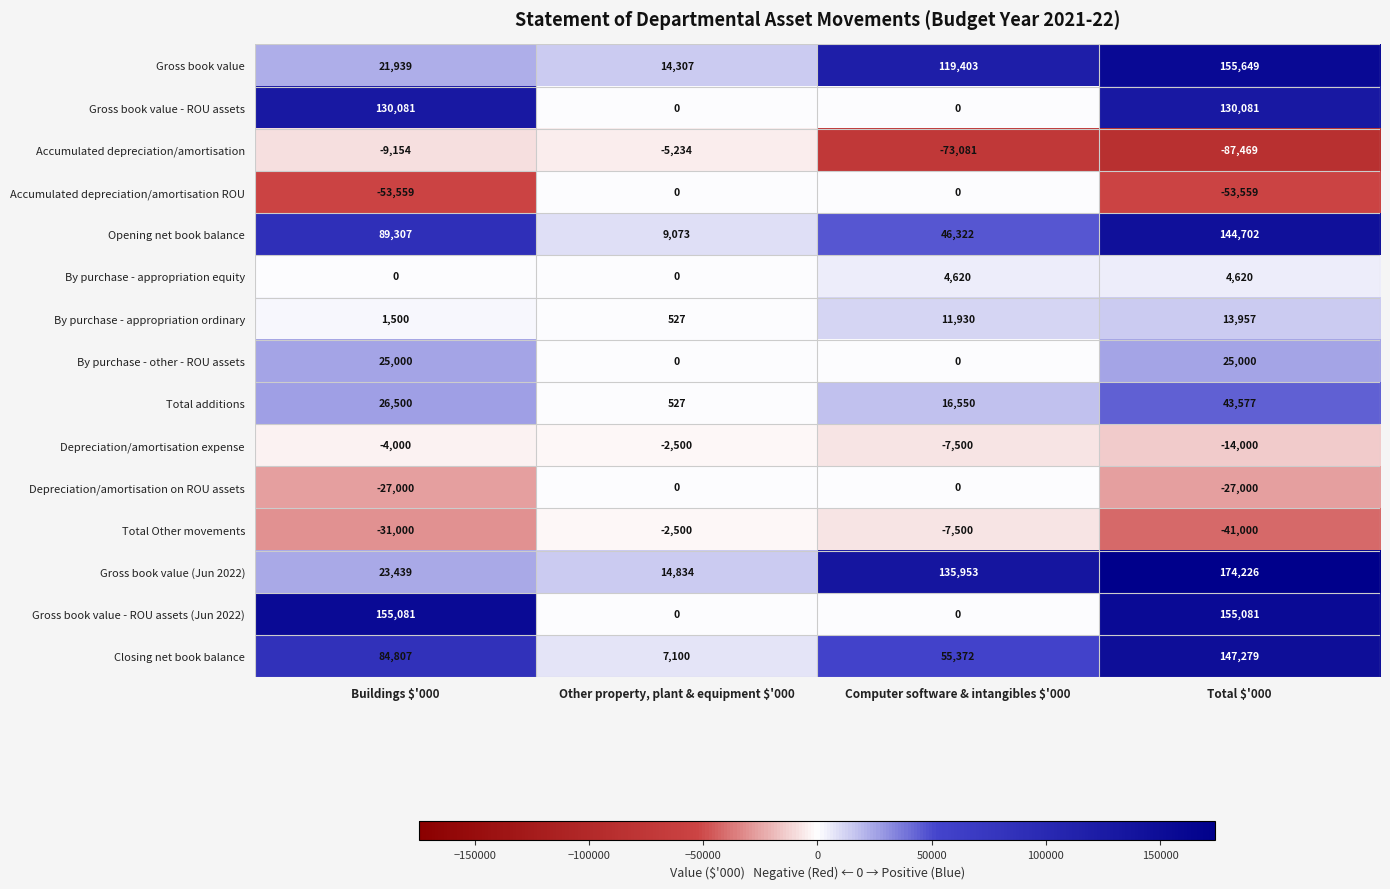

What is the spread (max minus min) of values at Buildings $'000?

208640